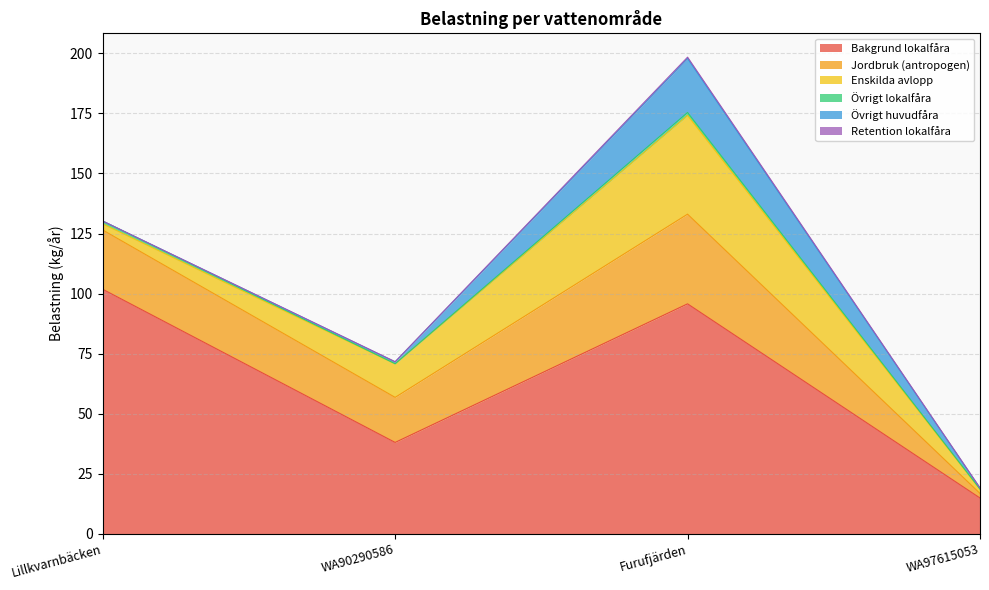

Reading left to right, transcribe all the data shown in this chart.

Bakgrund lokalfåra: Lillkvarnbäcken=101.8	WA90290586=38.0	Furufjärden=95.7	WA97615053=14.9
Jordbruk (antropogen): Lillkvarnbäcken=24.7	WA90290586=18.8	Furufjärden=37.3	WA97615053=1.9
Enskilda avlopp: Lillkvarnbäcken=2.5	WA90290586=13.9	Furufjärden=41.1	WA97615053=1.7
Övrigt lokalfåra: Lillkvarnbäcken=1.1	WA90290586=0.1	Furufjärden=1.2	WA97615053=0.1
Övrigt huvudfåra: Lillkvarnbäcken=0.0	WA90290586=0.8	Furufjärden=22.5	WA97615053=0.3
Retention lokalfåra: Lillkvarnbäcken=0.0	WA90290586=0.1	Furufjärden=0.5	WA97615053=0.2